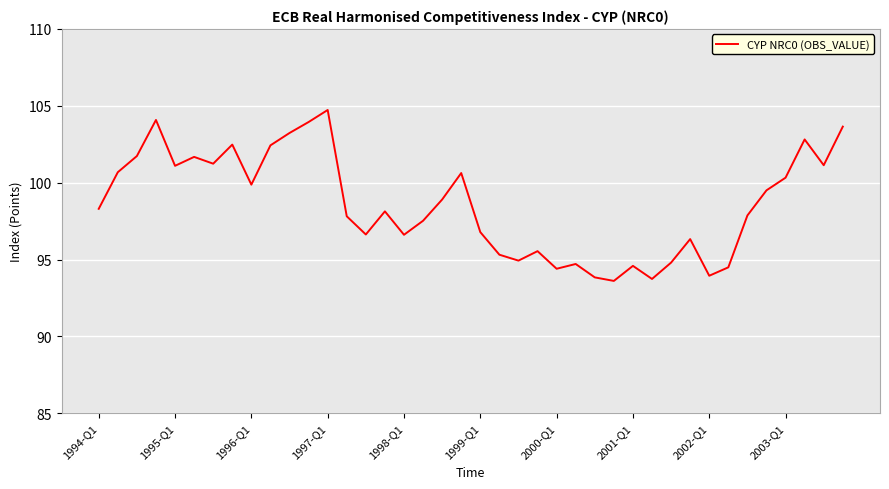

What is the greatest value displayed?

104.7